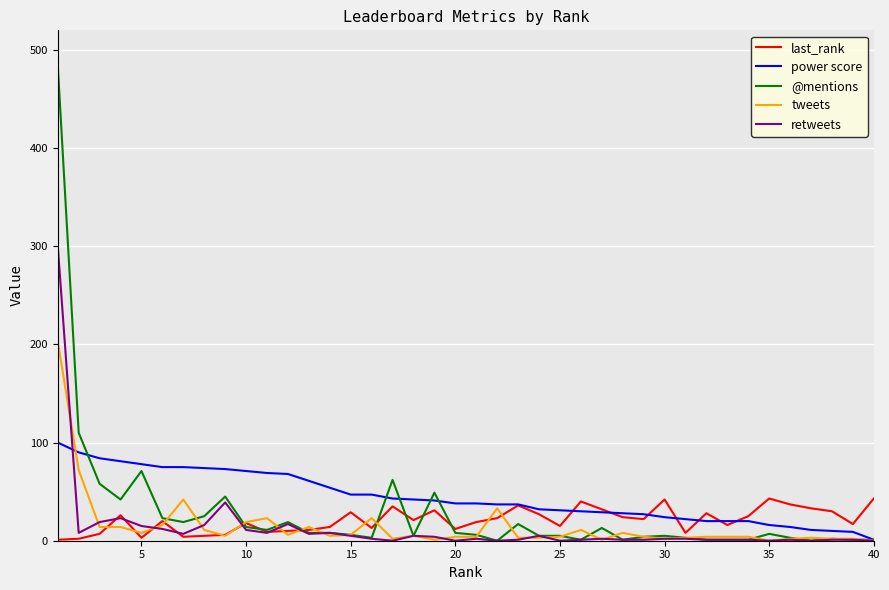

Which series has the widest spread of values?

@mentions